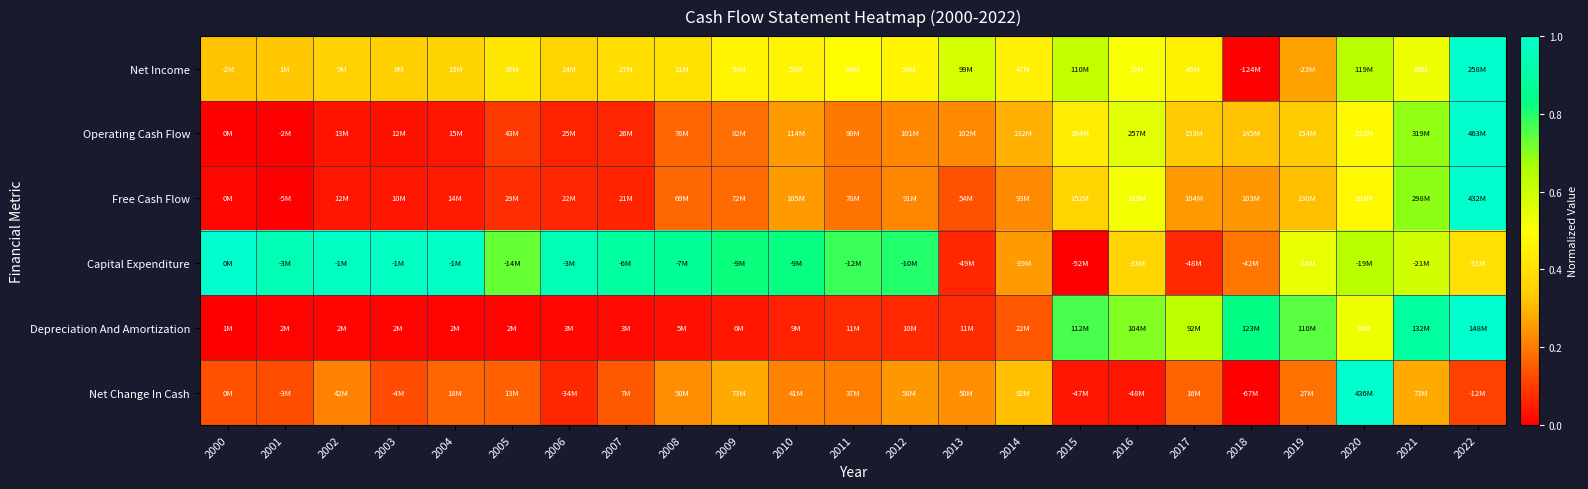

At how many categories does at least one series exceed 0?

23